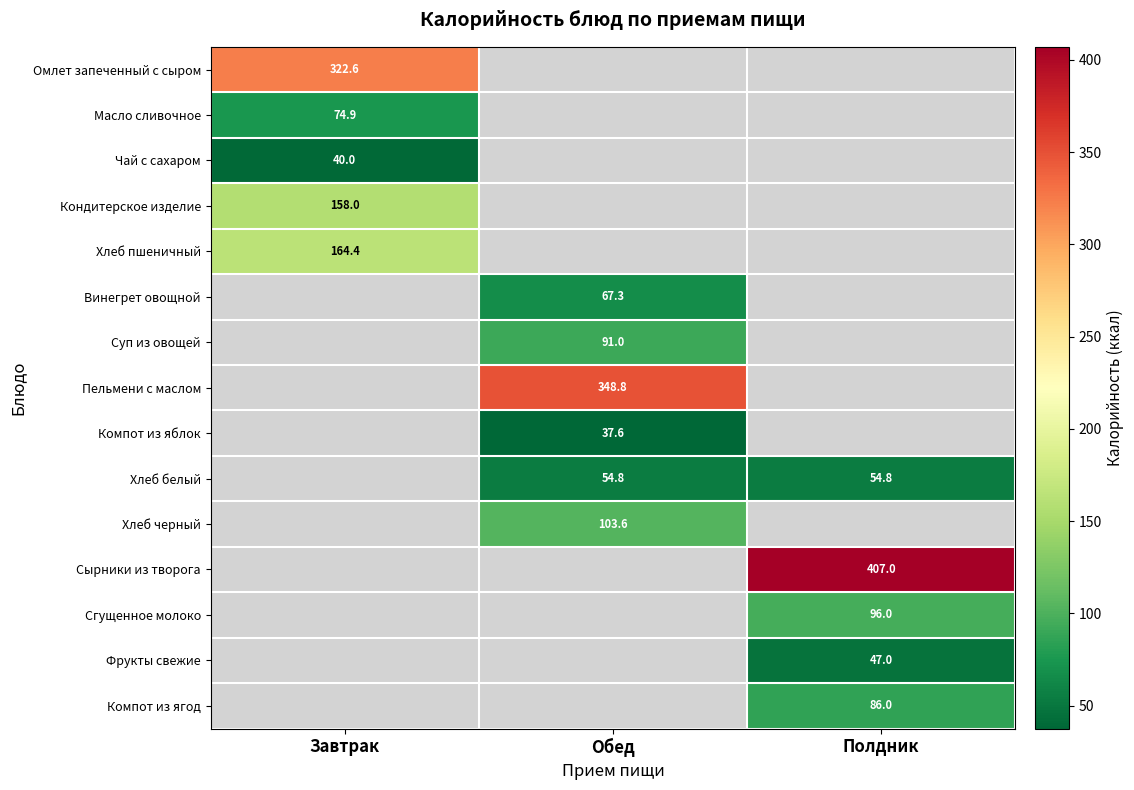

The value of Хлеб белый at Обед is 90.5. True or false?

False